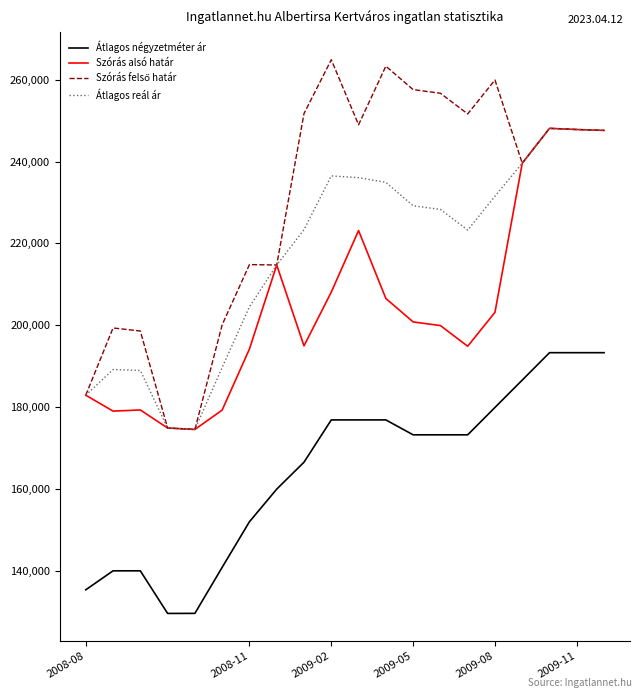

True or false: Átlagos négyzetméter ár and Szórás alsó határ cross at least once.

False